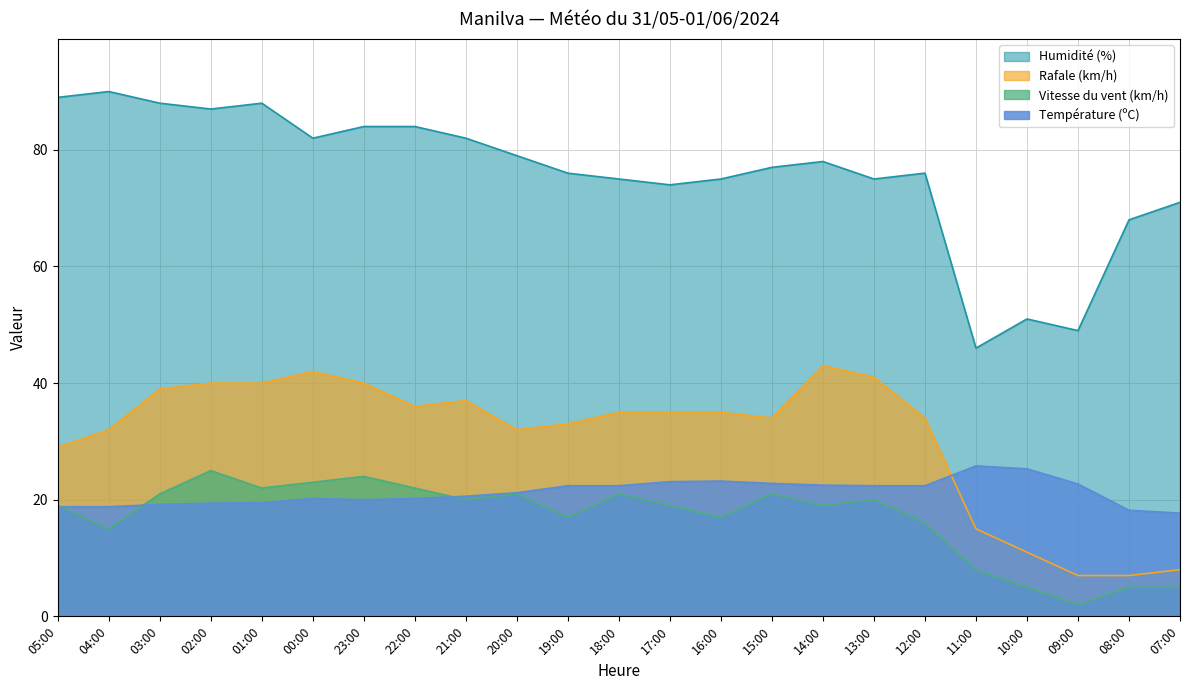

Where is the first local minimum for Température (ºC)?

23:00